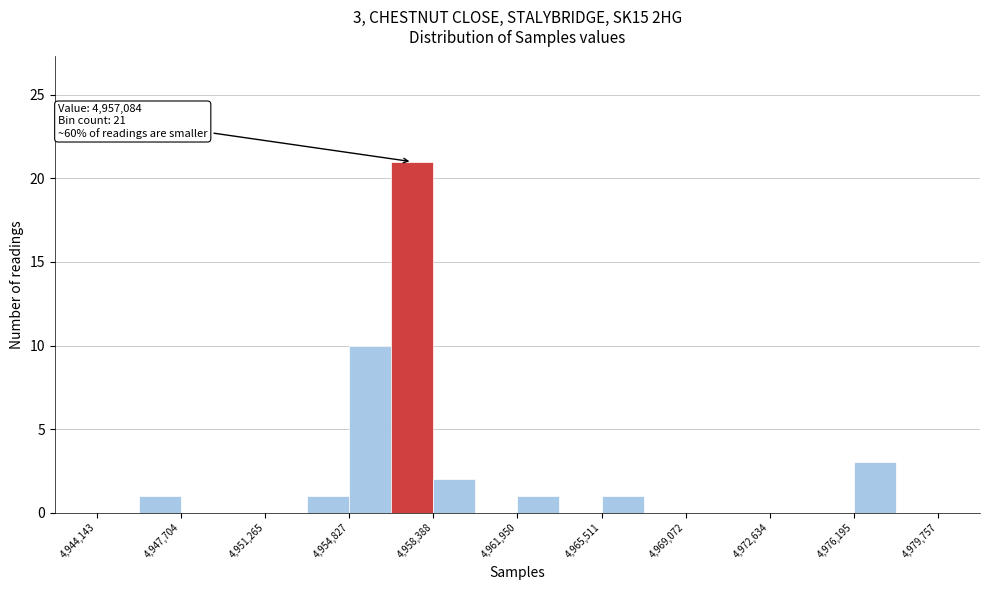

Around what value on the x-axis is the tallest bar? Give the approximate position of its centre, as read against the axis.

4957500